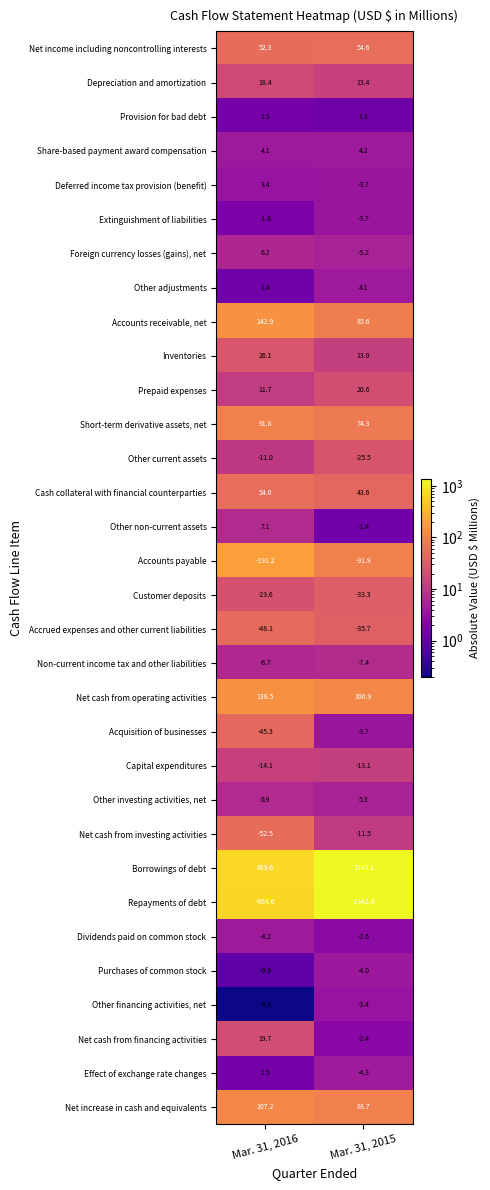

How many categories are shown in the chart?

2